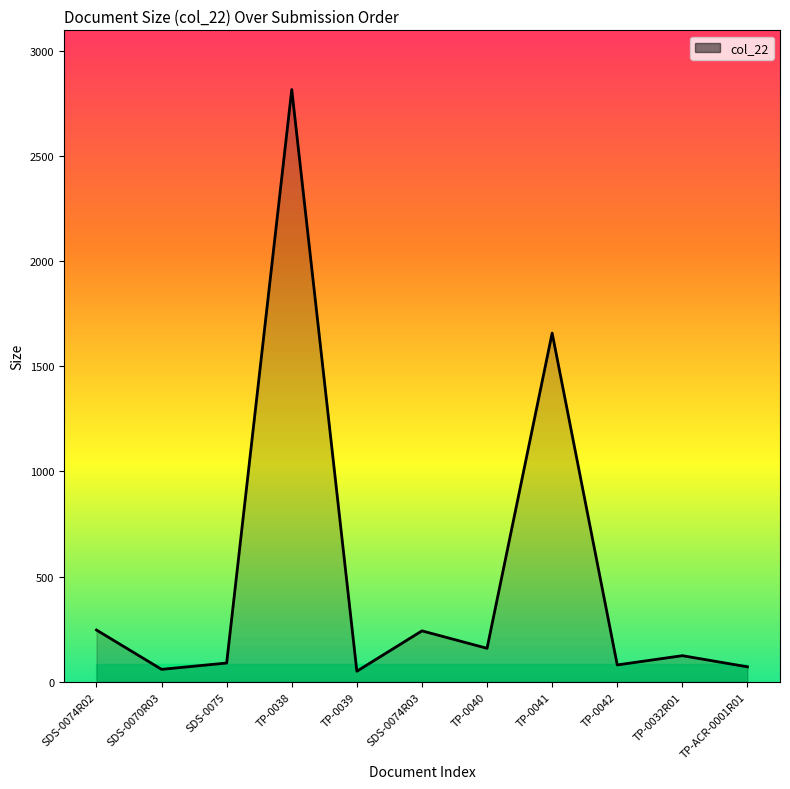

What is the change in value from TP-0038 to TP-0032R01?

-2692